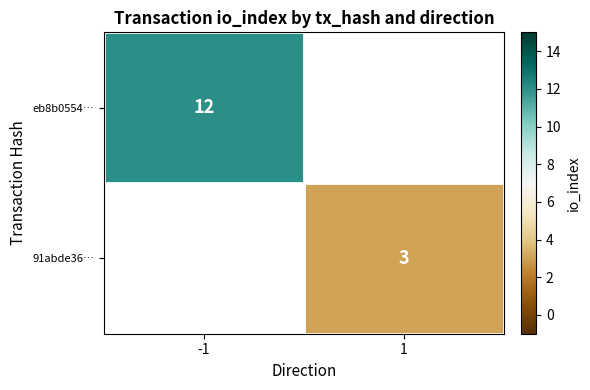

Is the value of 91abde36… at 1 greater than the value of eb8b0554… at -1?

No